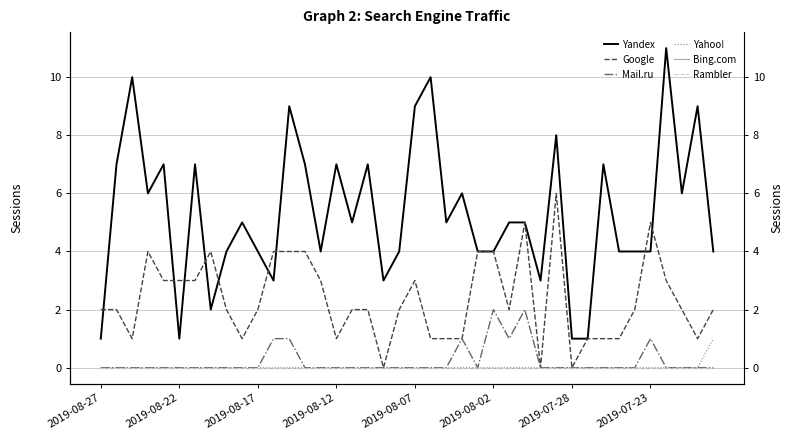

Does the chart display data point markers on the line(s)?

No